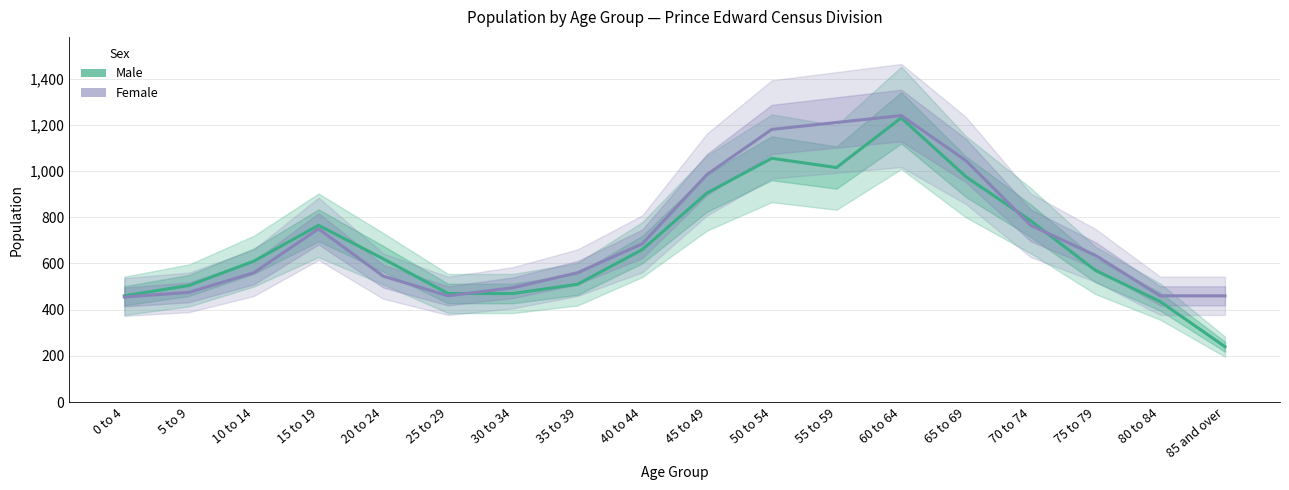

Which series has the largest total across all categories?

Female